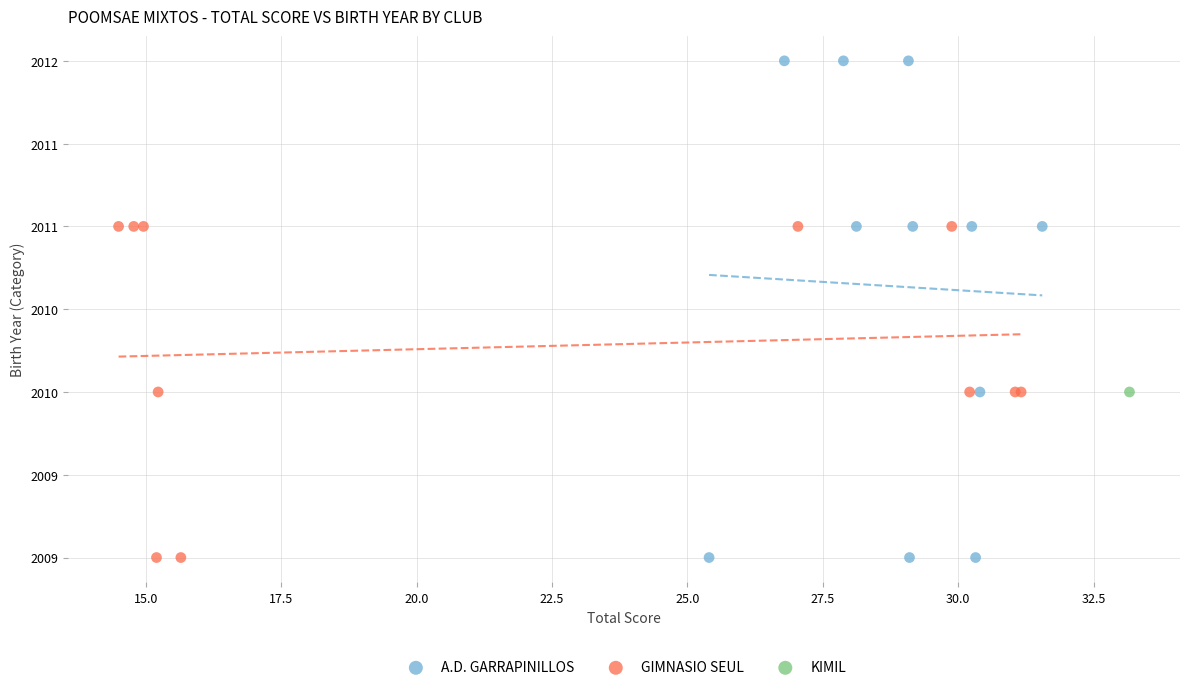

What are all the series names shown in the legend?

A.D. GARRAPINILLOS, GIMNASIO SEUL, KIMIL